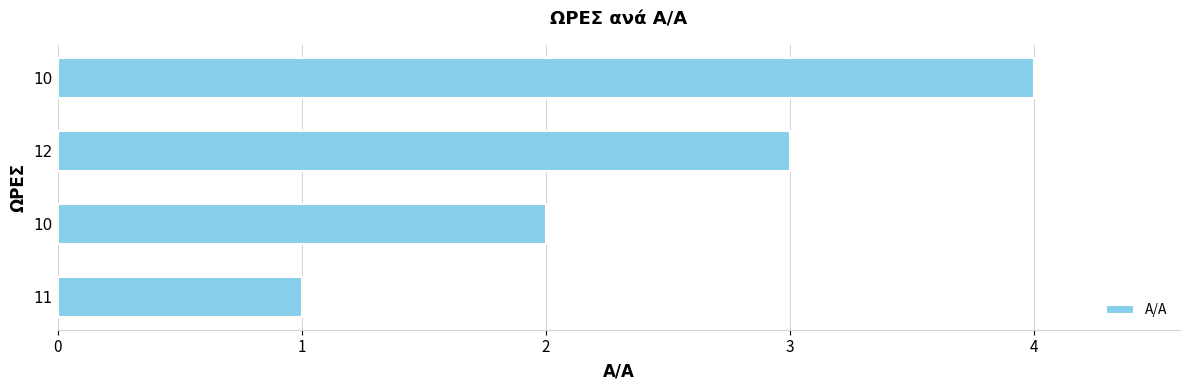

Are the bars horizontal?

Yes